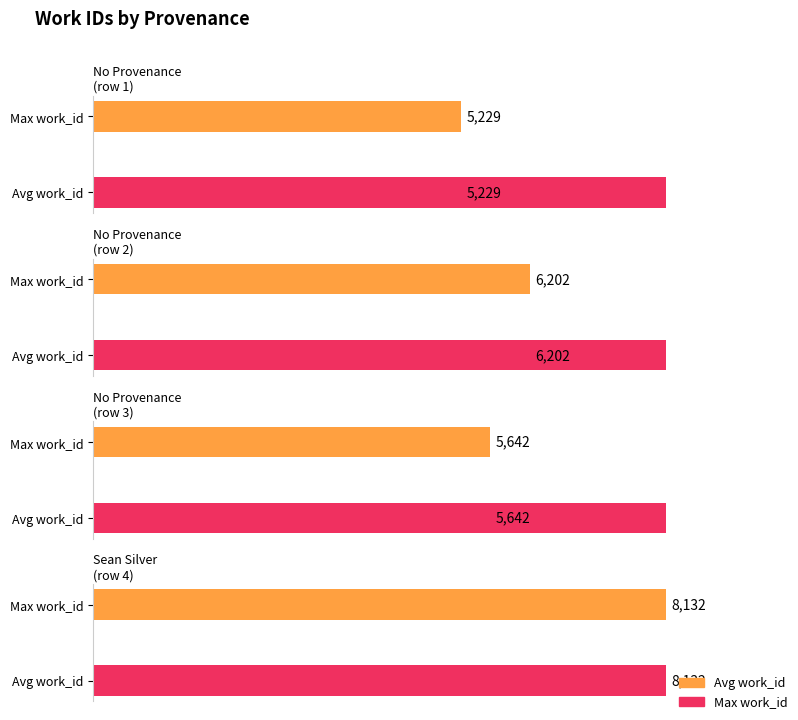

What is the average value of the Max work_id series?

6301